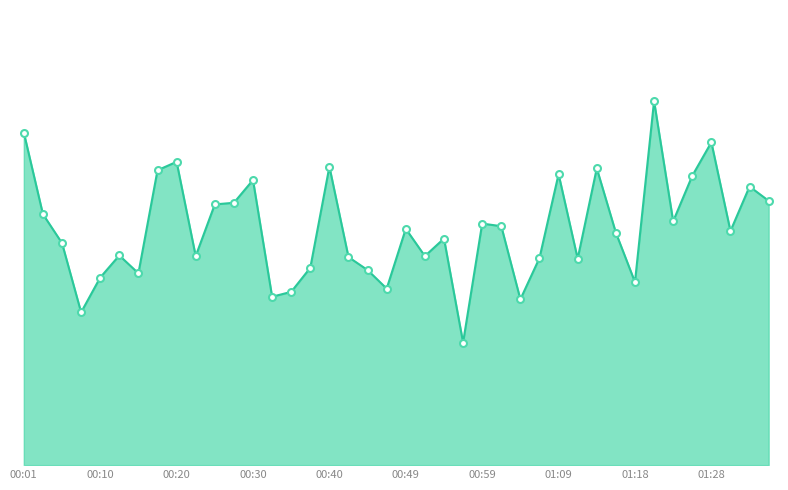

Is this an area chart (filled region under the line)?

Yes